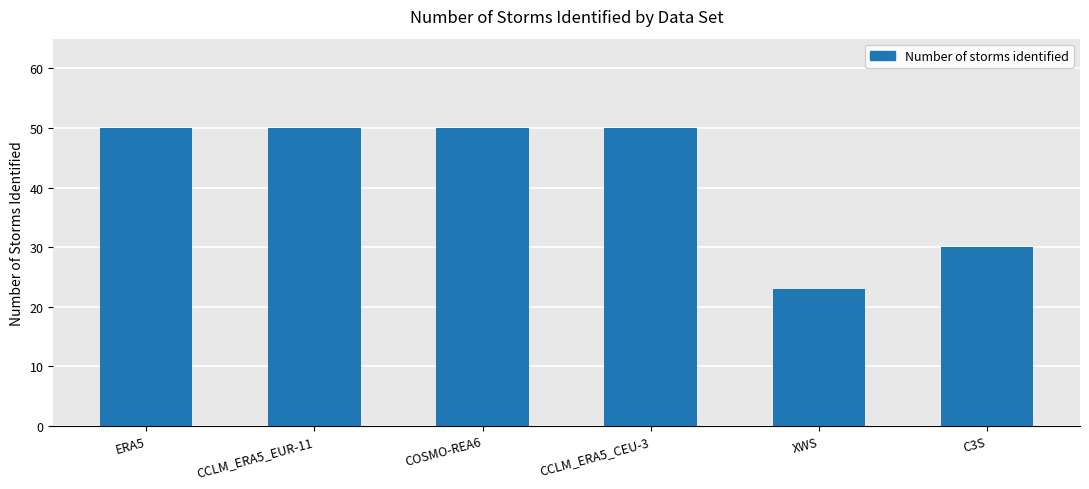

What is the label of the 4th bar from the left?

CCLM_ERA5_CEU-3